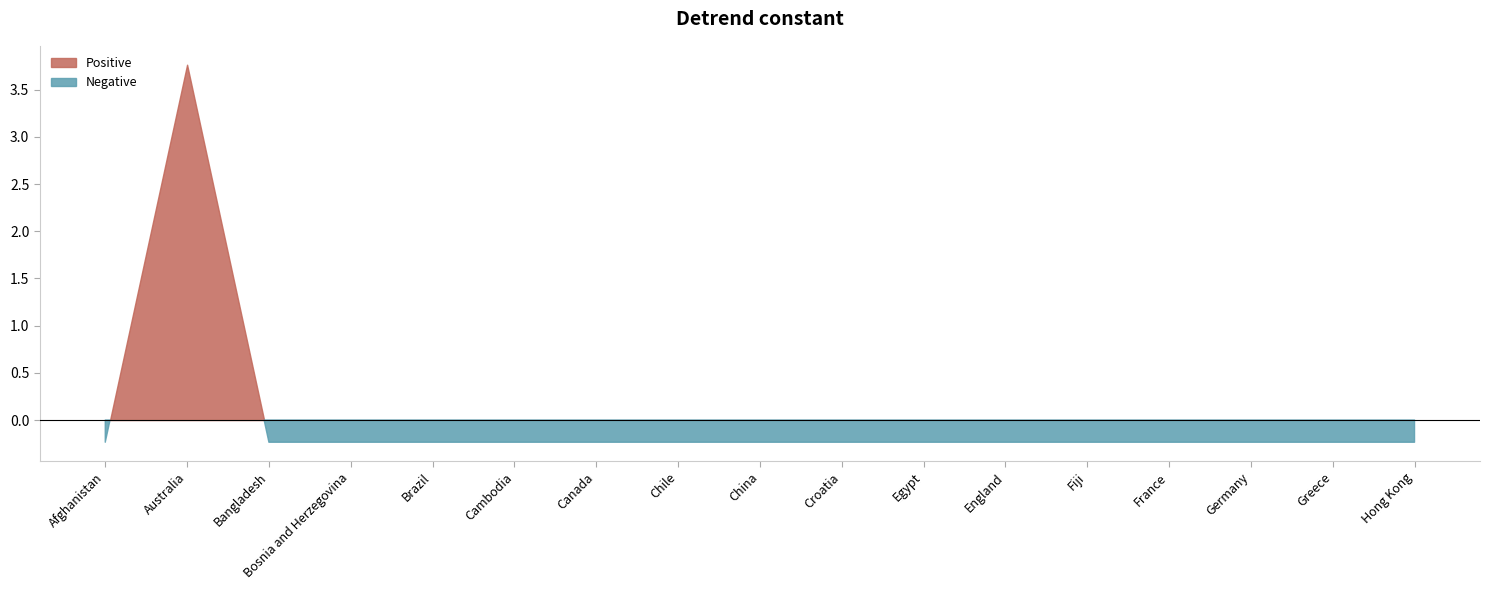

True or false: there are more than 2 points higher than both neighbors.

False